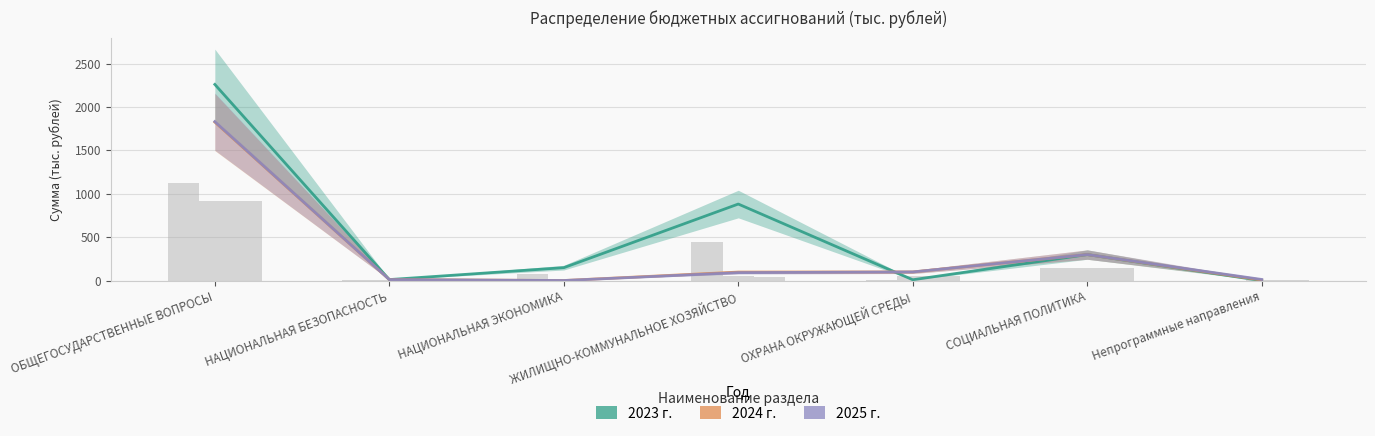

Which series has the largest total across all categories?

2023 г.